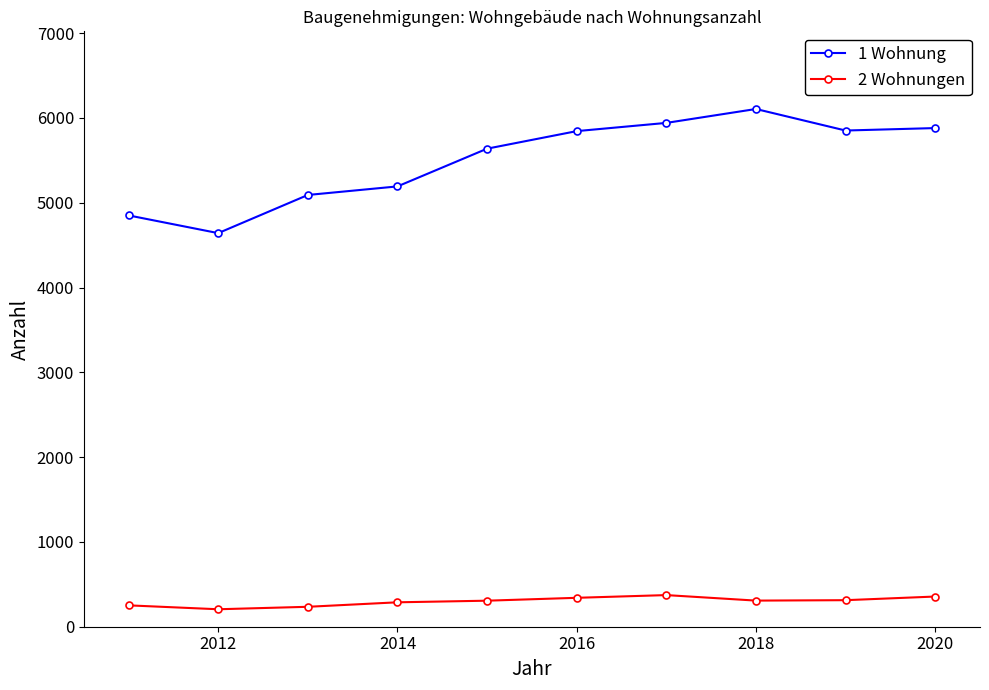

True or false: 1 Wohnung has more than 2 points higher than both neighbors.

False